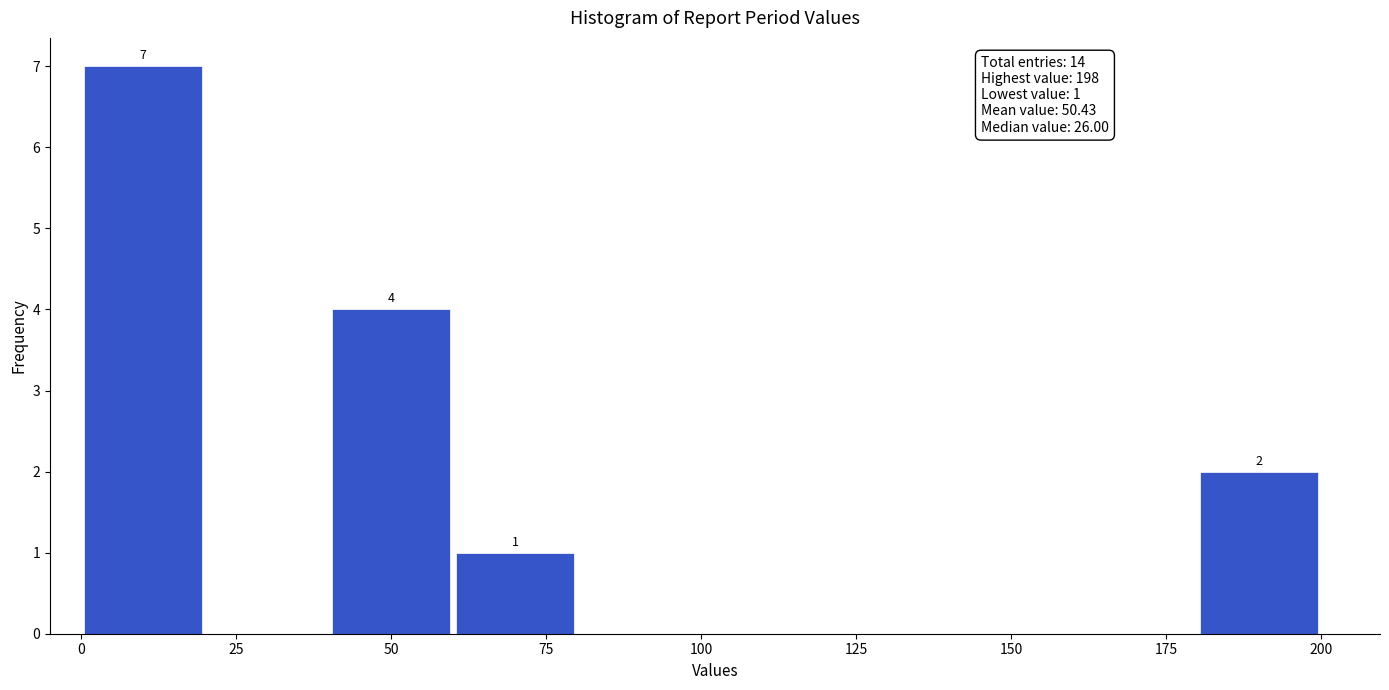

Over which range of the x-axis is the bar tallest?

0 to 20